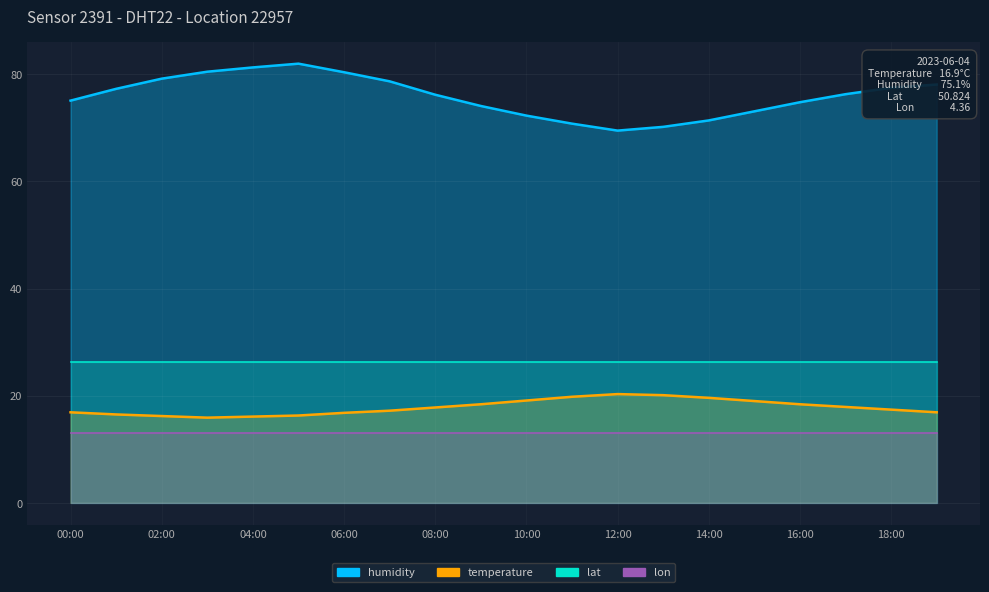

Which series changed the most between 03:00 and 14:00?

humidity